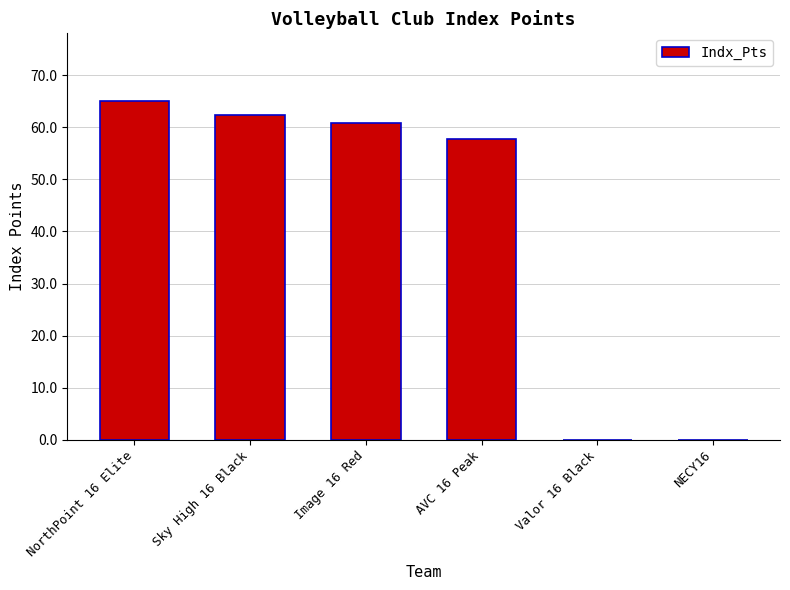

How many series are shown in this chart?

1